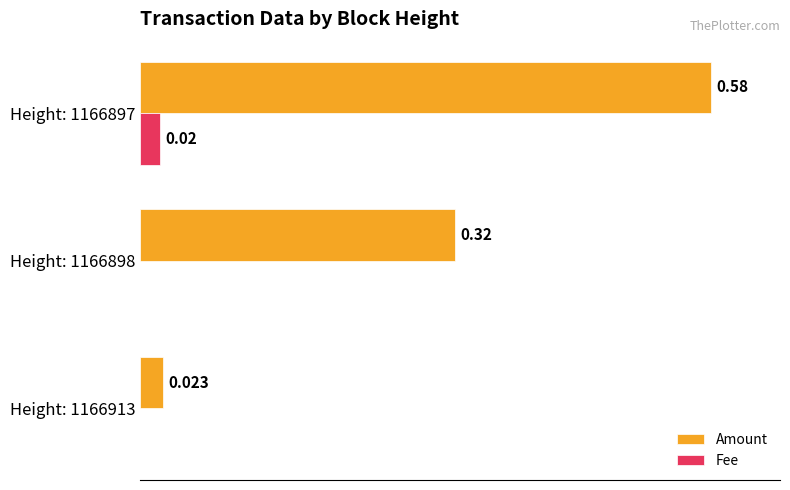

Is the value of Amount at Height: 1166913 greater than the value of Fee at Height: 1166913?

Yes